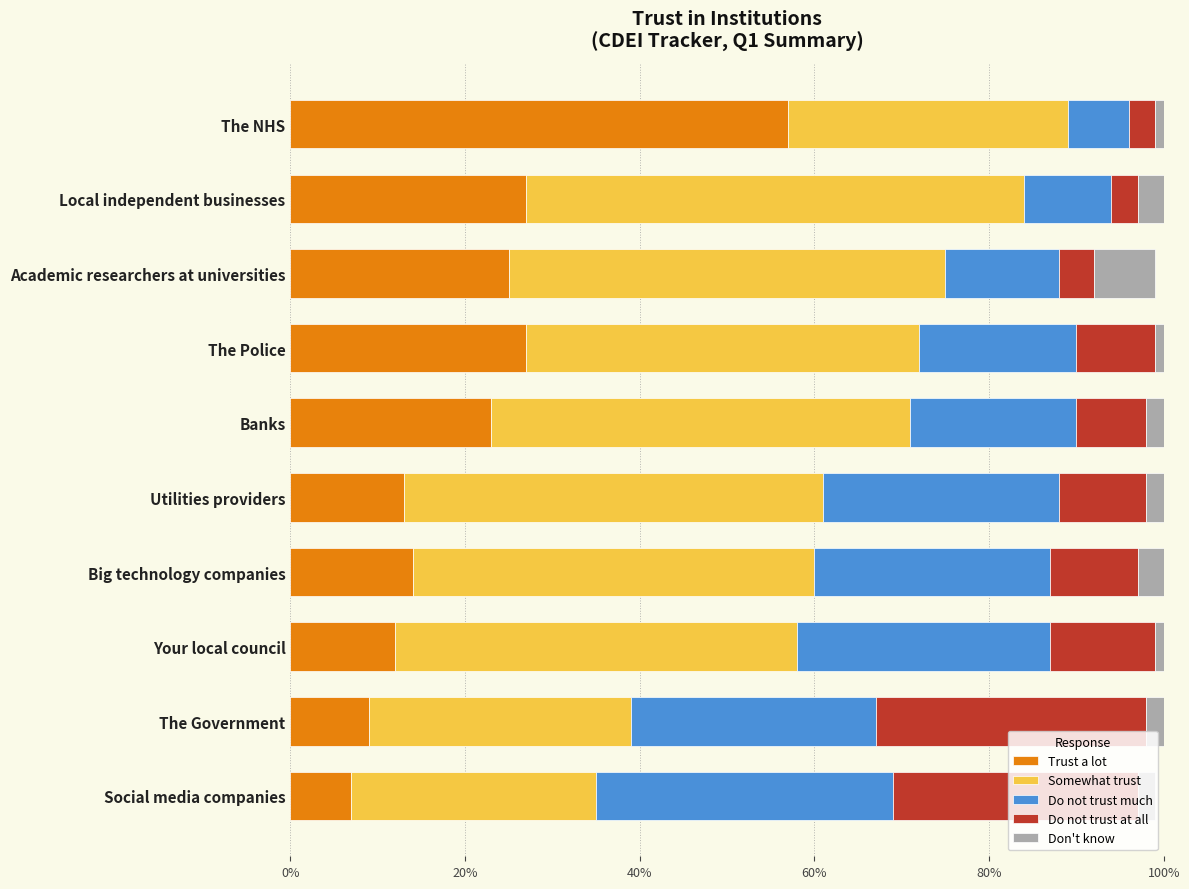

What position from the right is Big technology companies?

4